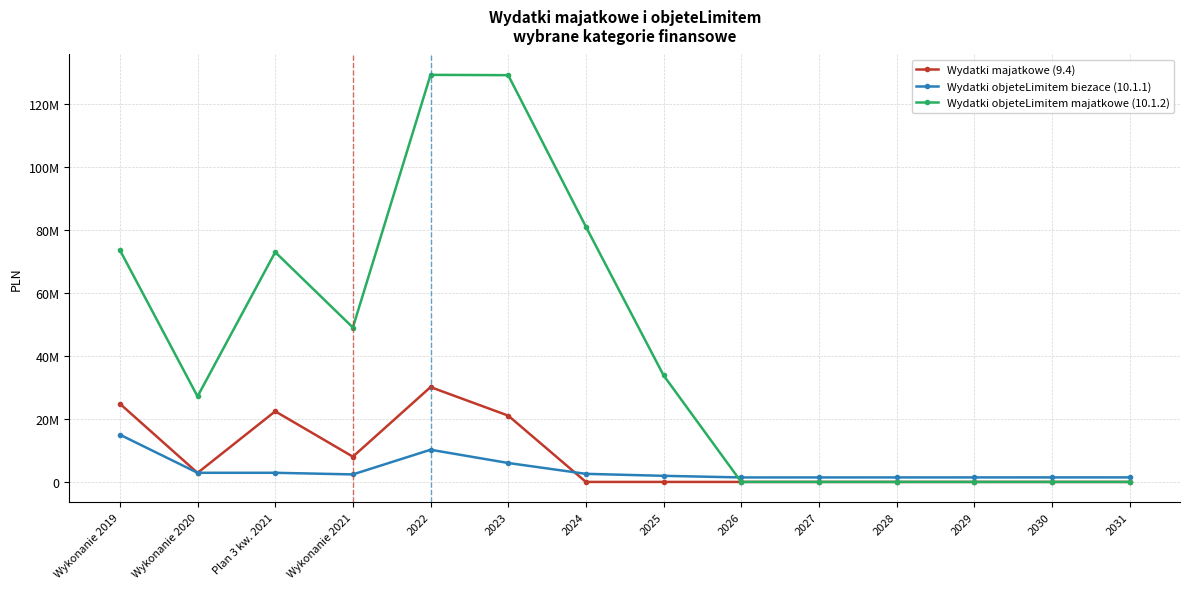

Does the chart have visible grid lines?

Yes